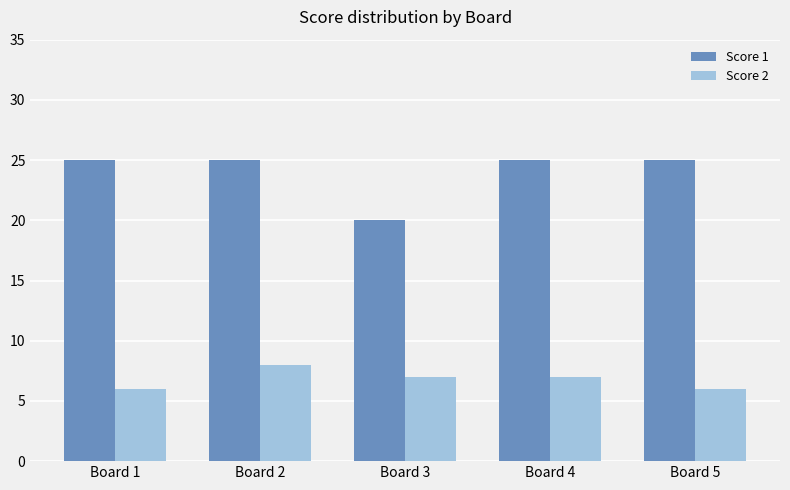

Between Board 2 and Board 4, which series saw the biggest shift?

Score 2